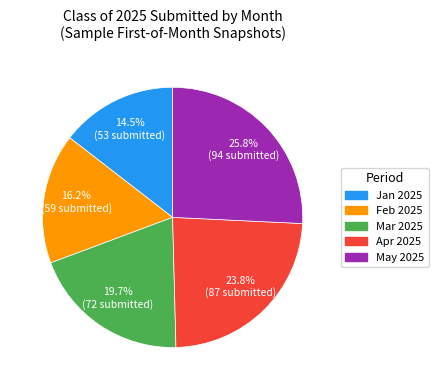

Is there any slice that represents more than half of the pie?

No